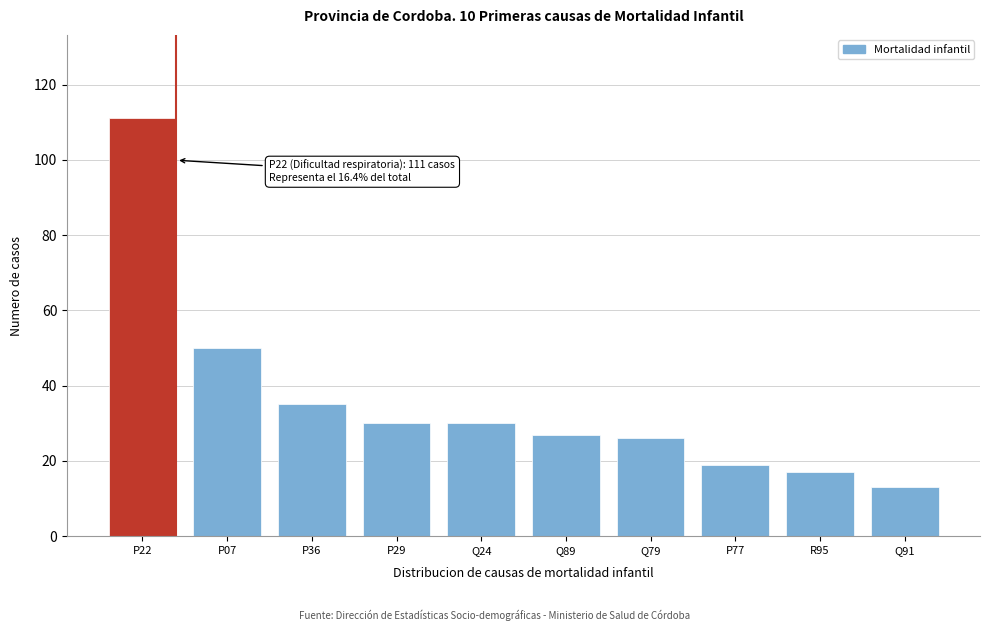

Reading right to left, list all the values displayed in this chart.

13	17	19	26	27	30	30	35	50	111